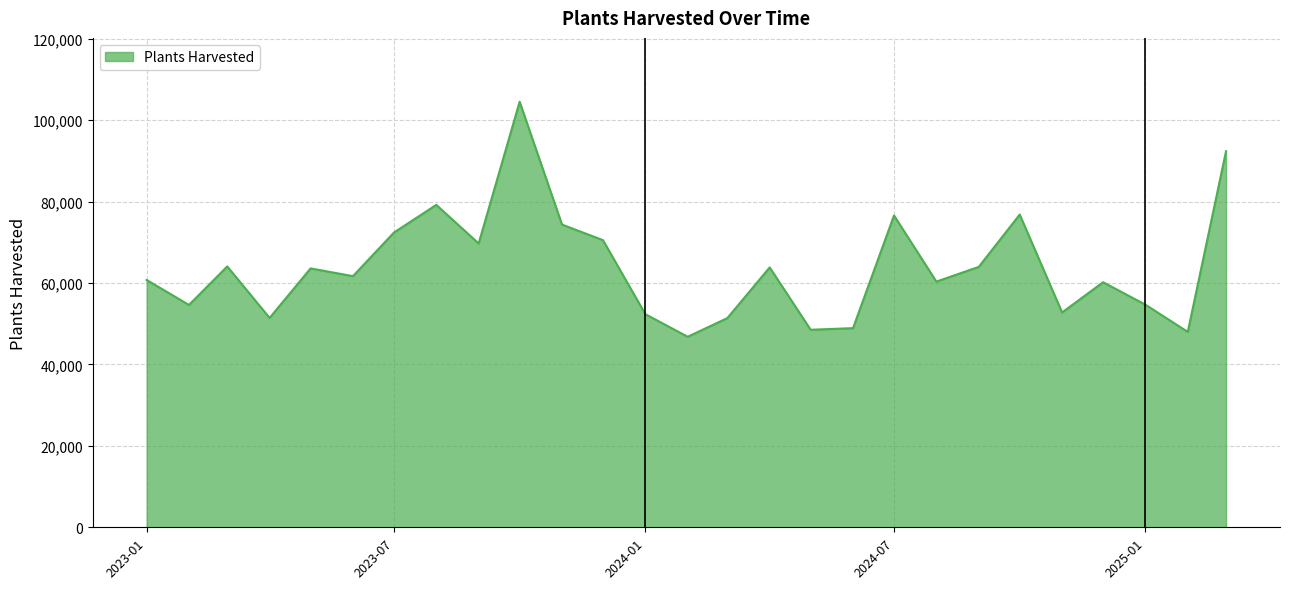

What is the minimum value shown in the chart?

46802